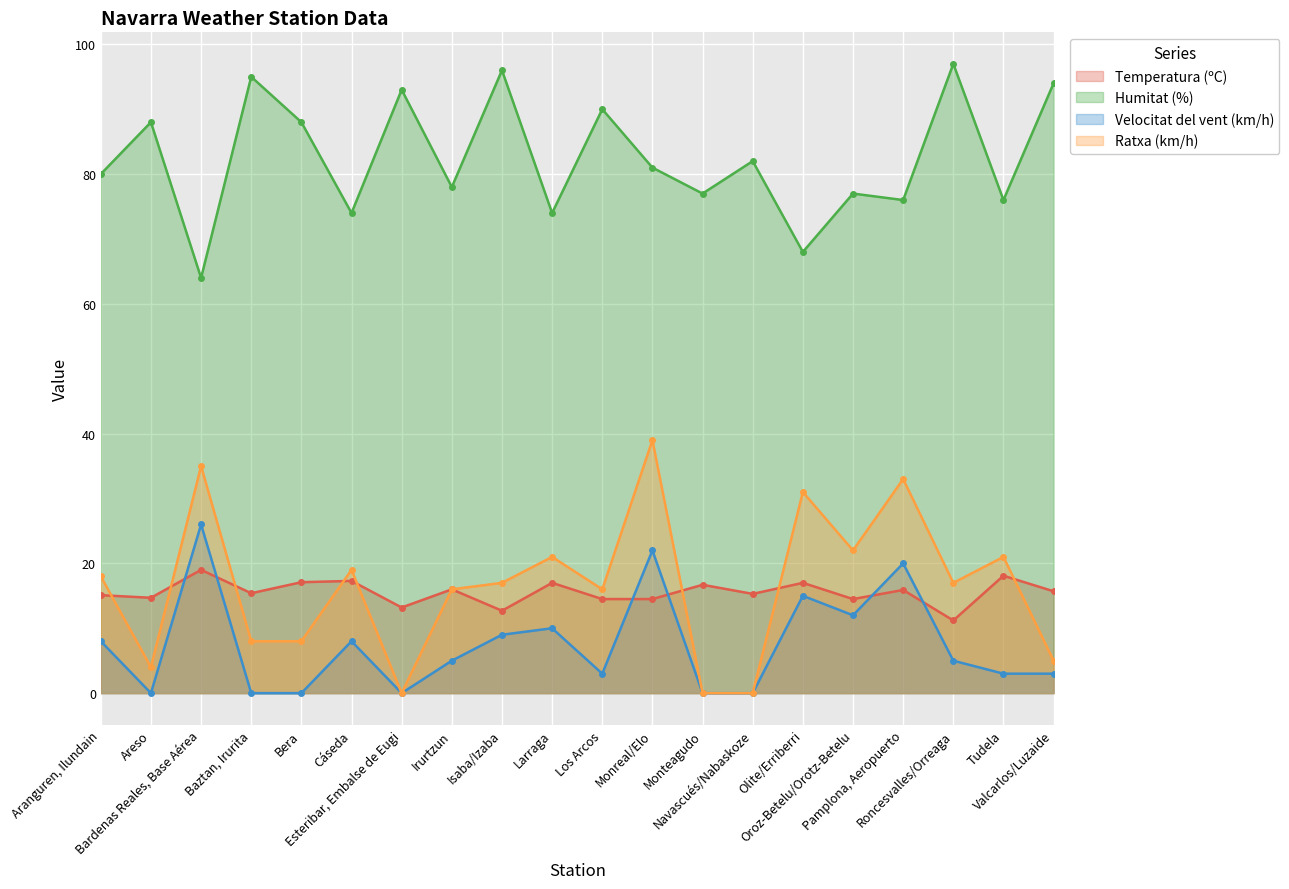

How many values in the Humitat (%) series exceed 81?

9